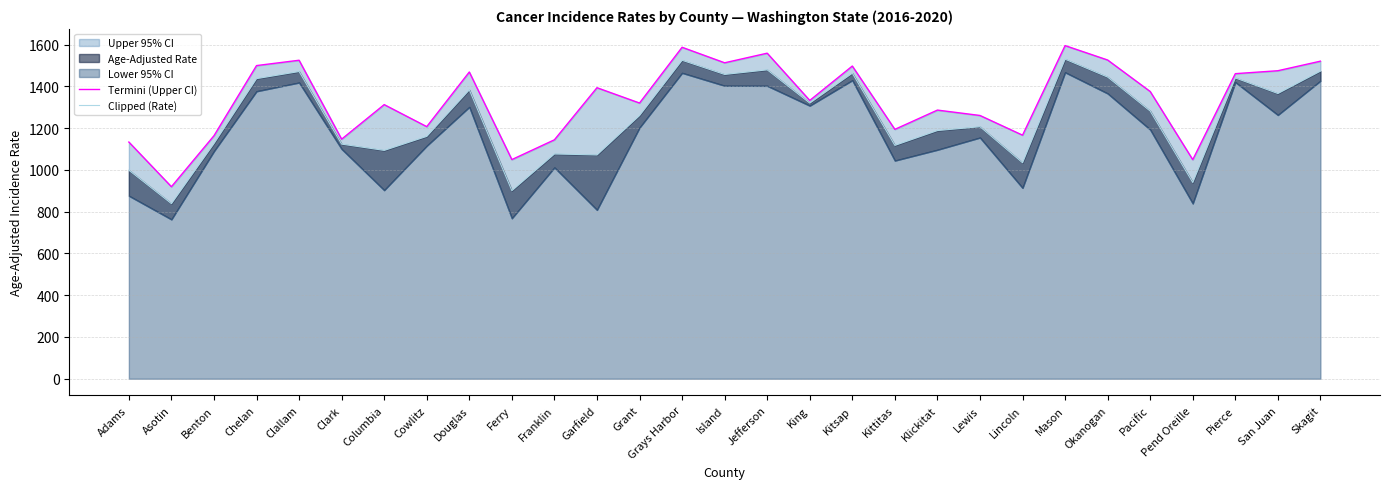

How many values in the Termini (Upper CI) series exceed 1332?

15